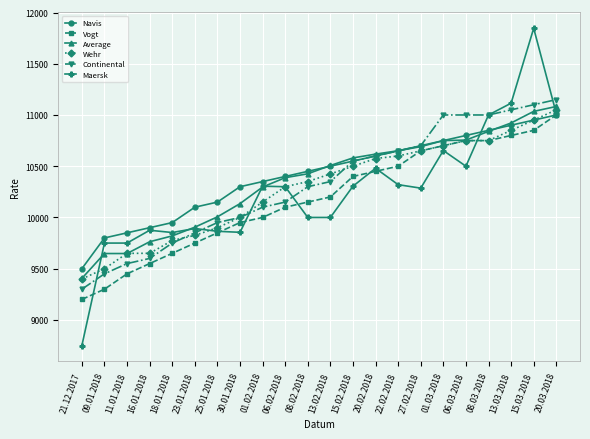

Is the value of Wehr at 06.03.2018 greater than the value of Average at 11.01.2018?

Yes